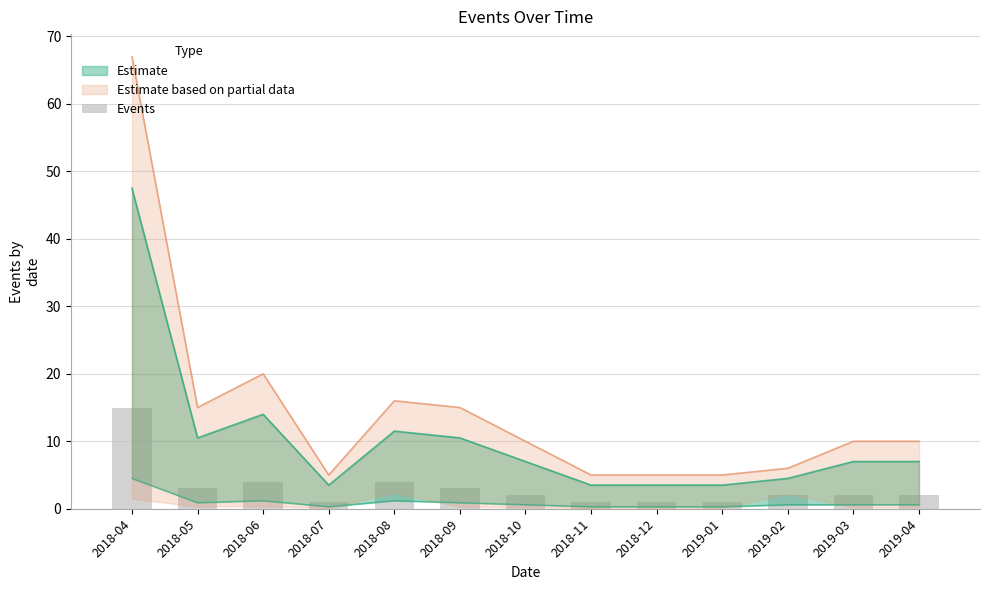

How many values are below 2?

4